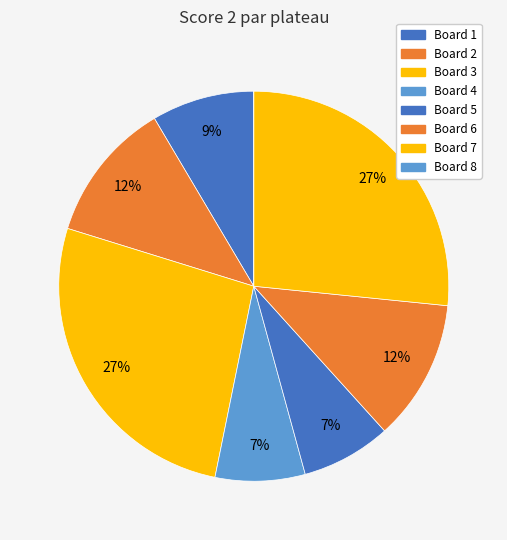

What is the change in value from Board 2 to Board 7?

+14